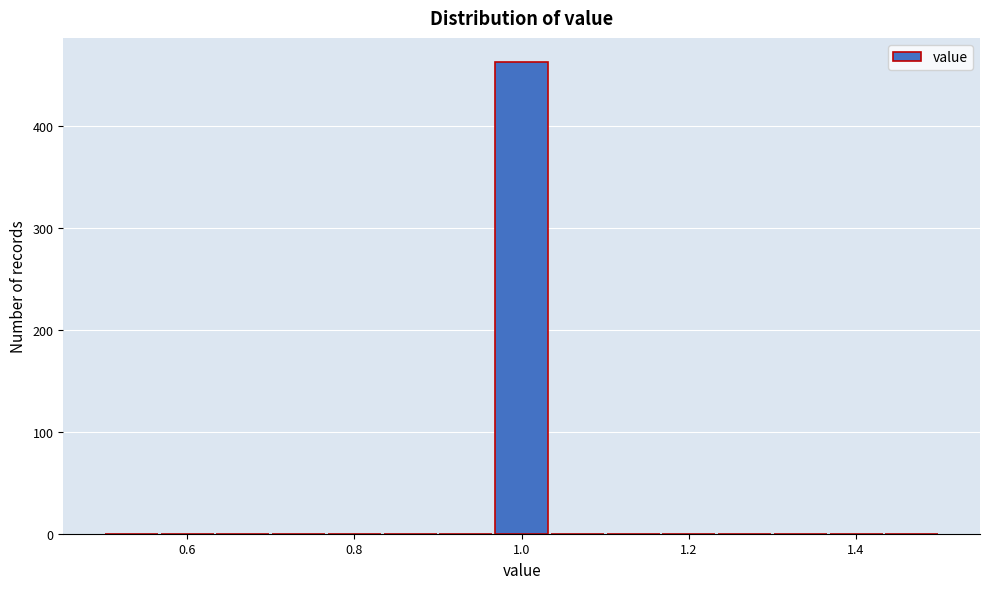

Around what value on the x-axis is the tallest bar? Give the approximate position of its centre, as read against the axis.

1.00